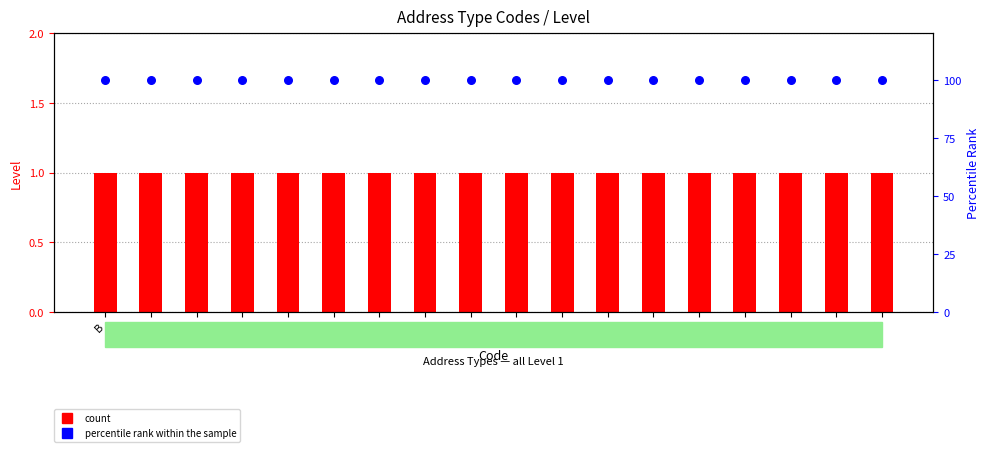

Which series has the widest spread of Y values?

count